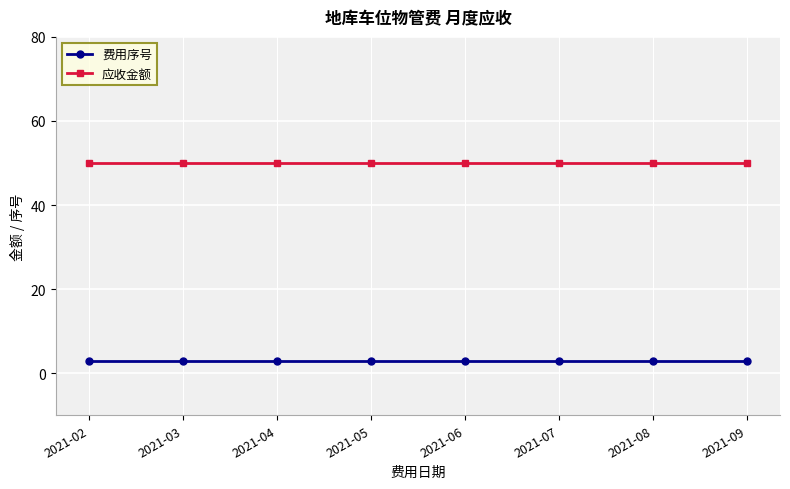

Does the chart display data point markers on the line(s)?

Yes